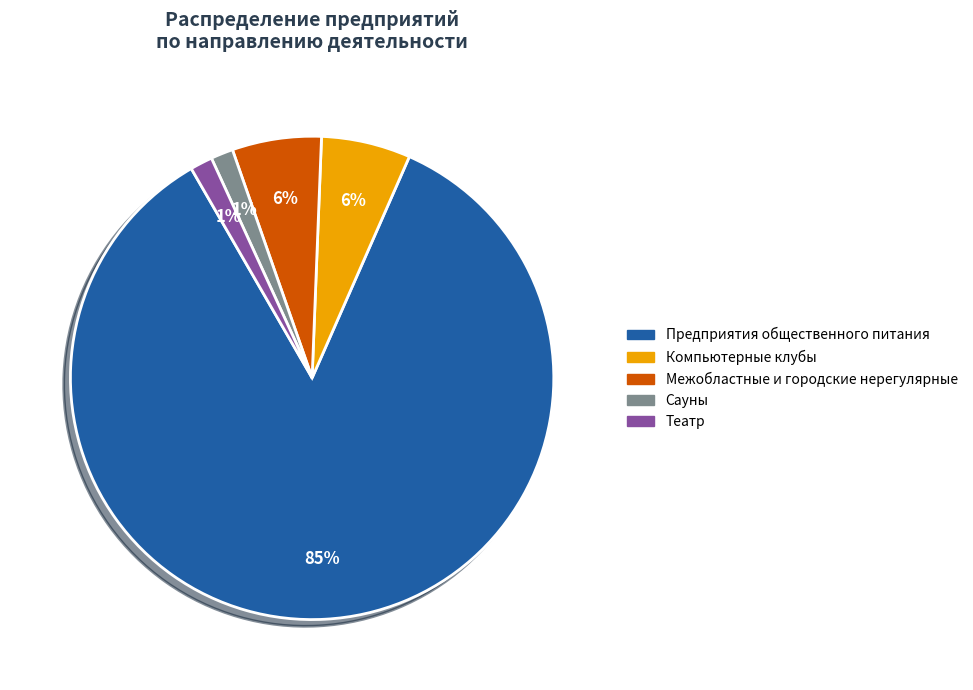

Does any single category account for the majority?

Yes